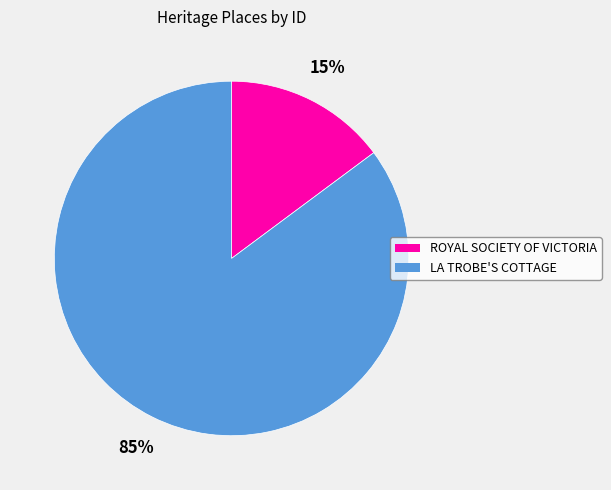

To the nearest percent, what is the combined percentage of ROYAL SOCIETY OF VICTORIA and LA TROBE'S COTTAGE?

100%